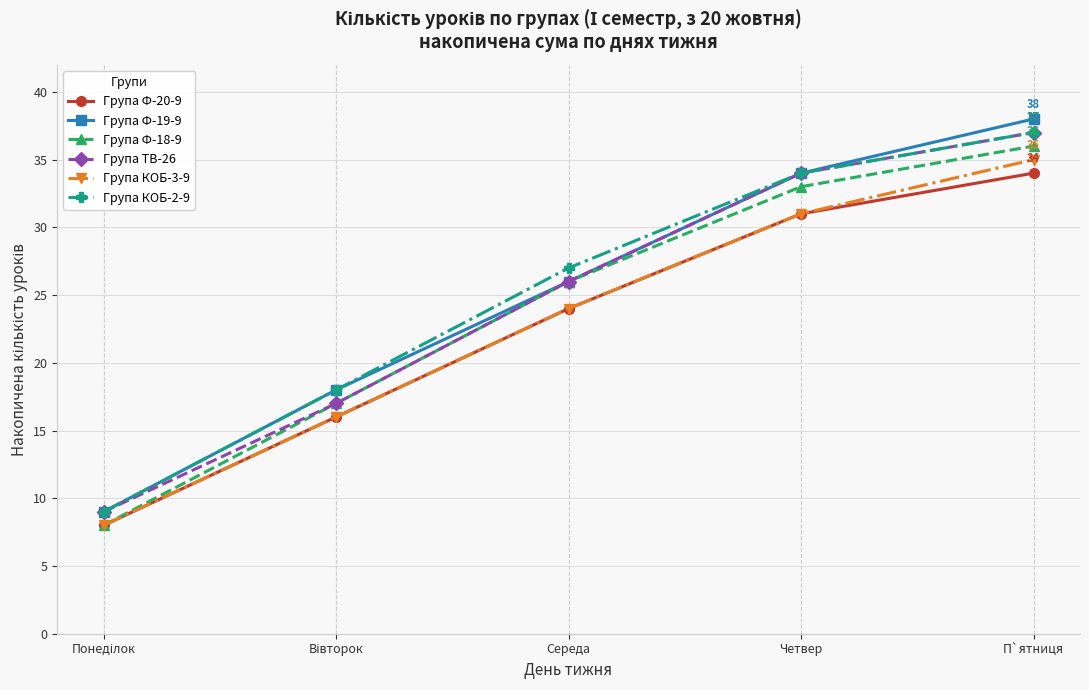

True or false: Група КОБ-2-9 has a value of 27 at Середа.

True